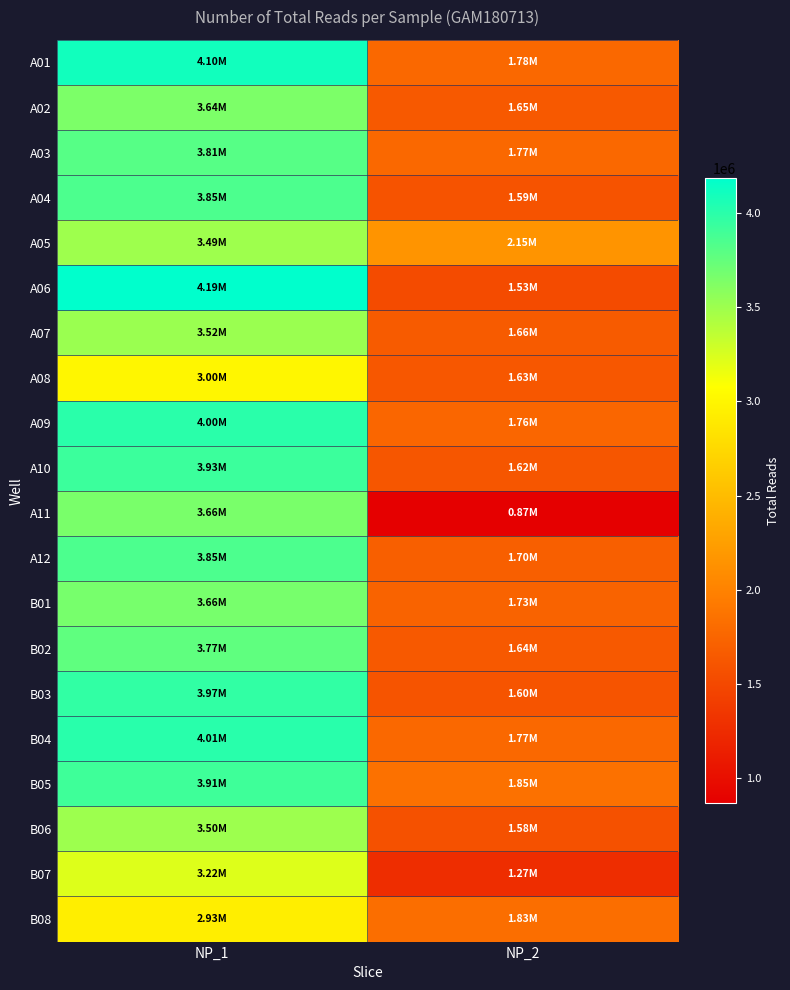

What is the total value across all series at NP_1?

74004804